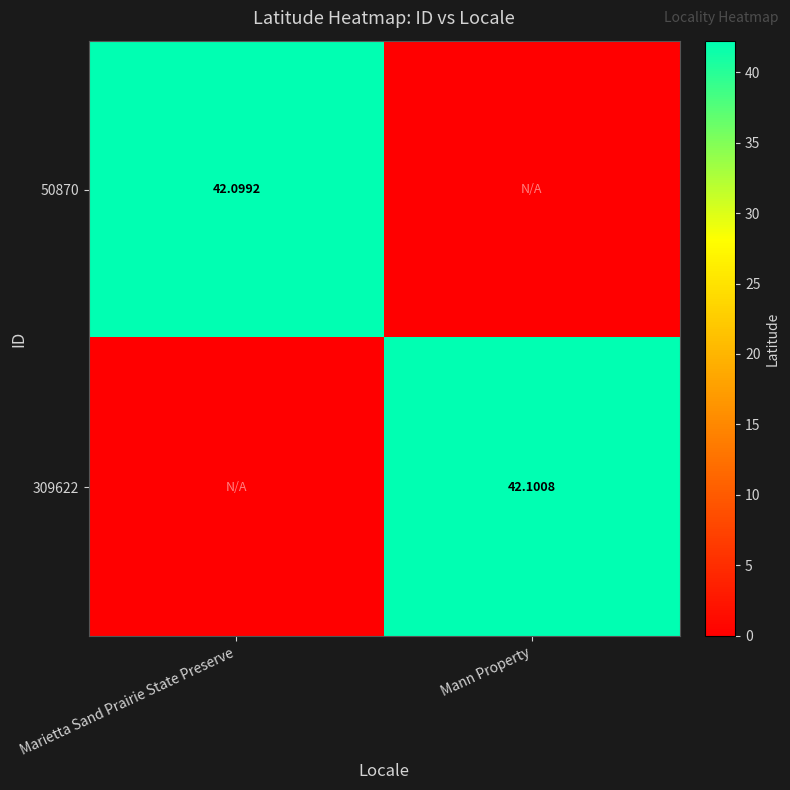

At Marietta Sand Prairie State Preserve, list the series in order from smallest to largest.

309622, 50870